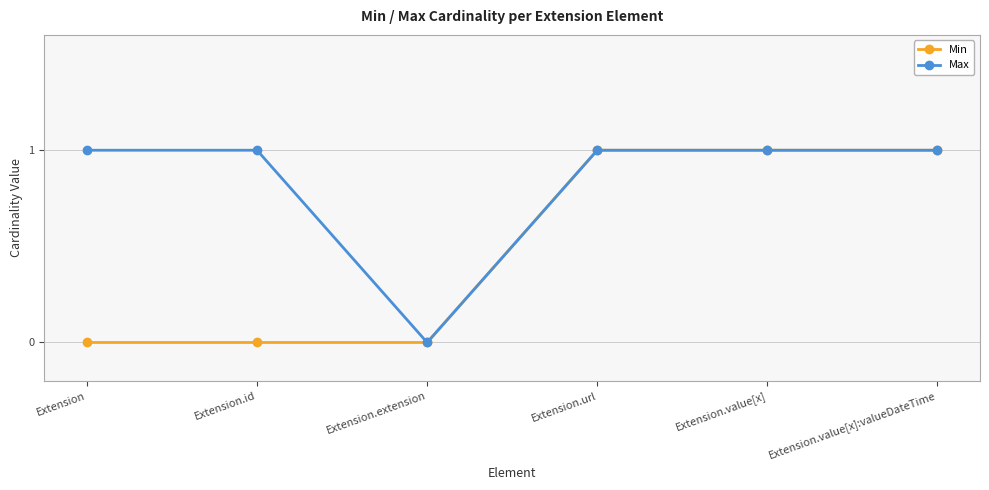

Is it true that Max equals 0 at Extension.extension?

True